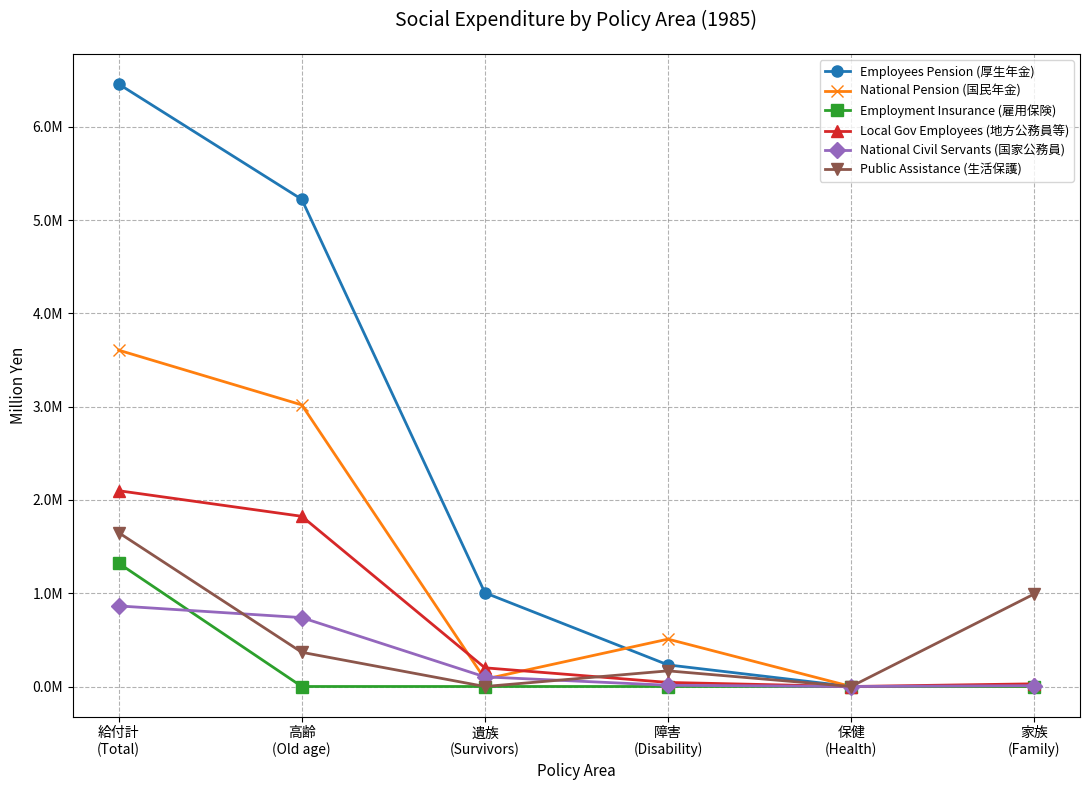

Where is the first local minimum for Local Gov Employees (地方公務員等)?

保健
(Health)